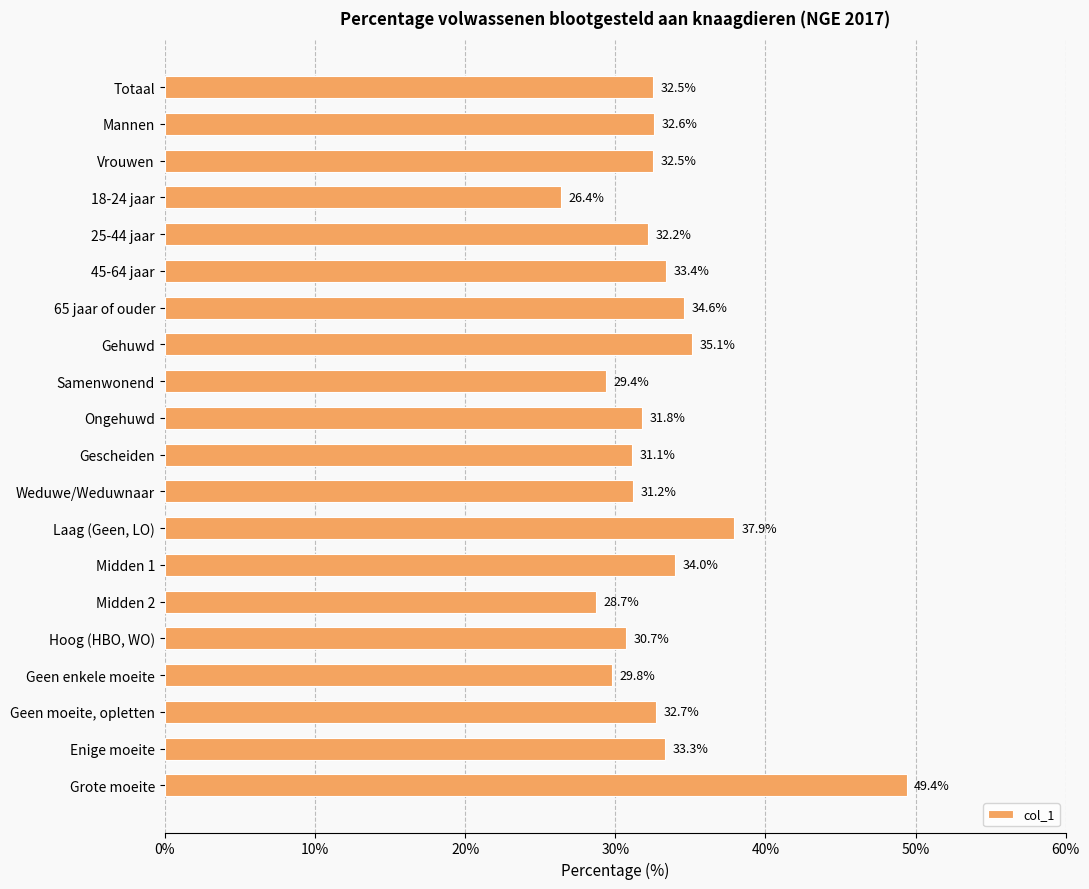

Reading bottom to top, list all the values displayed in this chart.

Grote moeite=49.4	Enige moeite=33.3	Geen moeite, opletten=32.7	Geen enkele moeite=29.8	Hoog (HBO, WO)=30.7	Midden 2=28.7	Midden 1=34.0	Laag (Geen, LO)=37.9	Weduwe/Weduwnaar=31.2	Gescheiden=31.1	Ongehuwd=31.8	Samenwonend=29.4	Gehuwd=35.1	65 jaar of ouder=34.6	45-64 jaar=33.4	25-44 jaar=32.2	18-24 jaar=26.4	Vrouwen=32.5	Mannen=32.6	Totaal=32.5